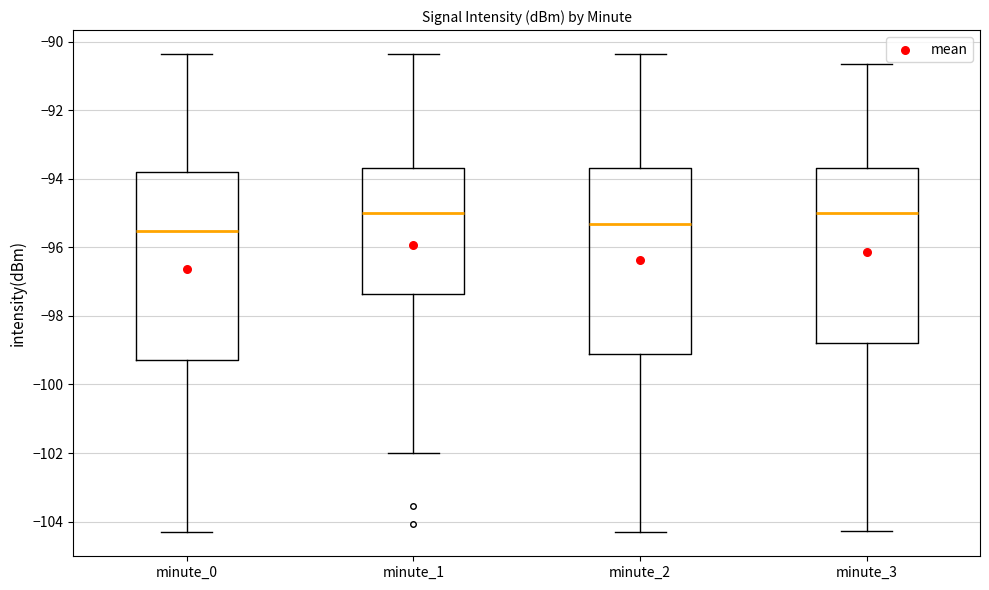

Where does the median line of the box for minute_3 sit on the y-axis? The values are not printed on the chart, so give them approximately, as read against the axis.

-95.0